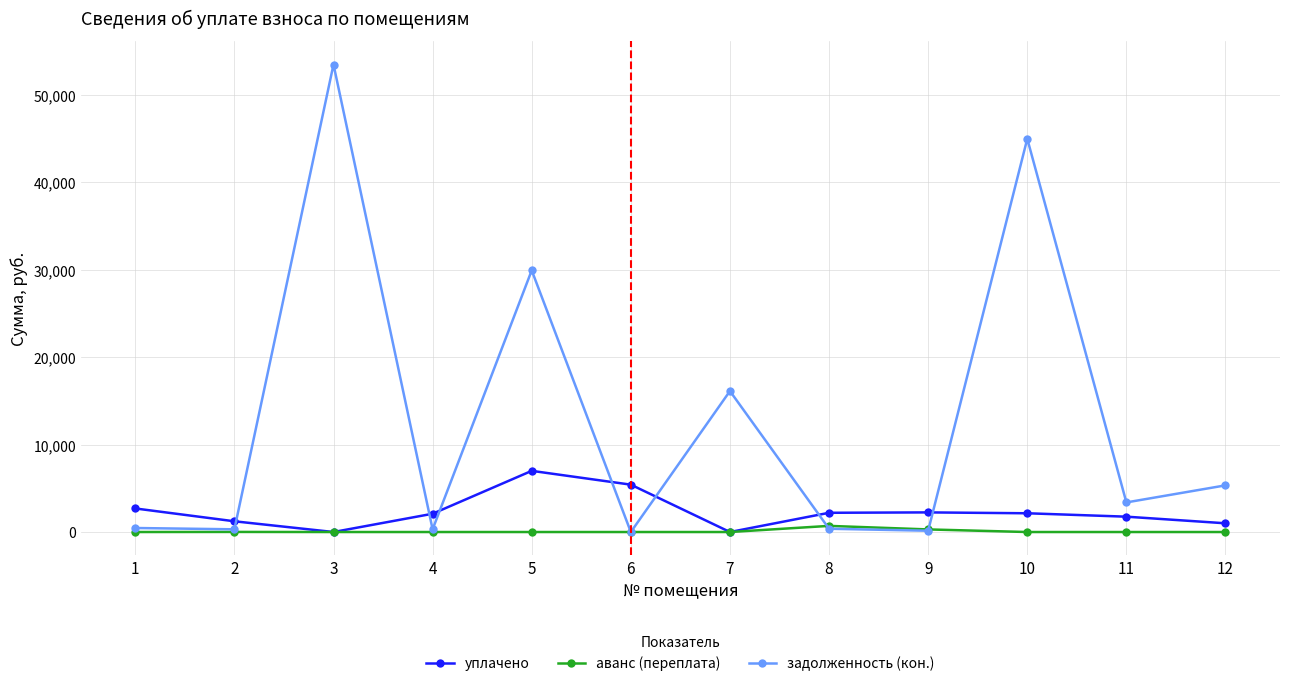

What is the value of the задолженность (кон.) point at the 9th from the left?

147.6